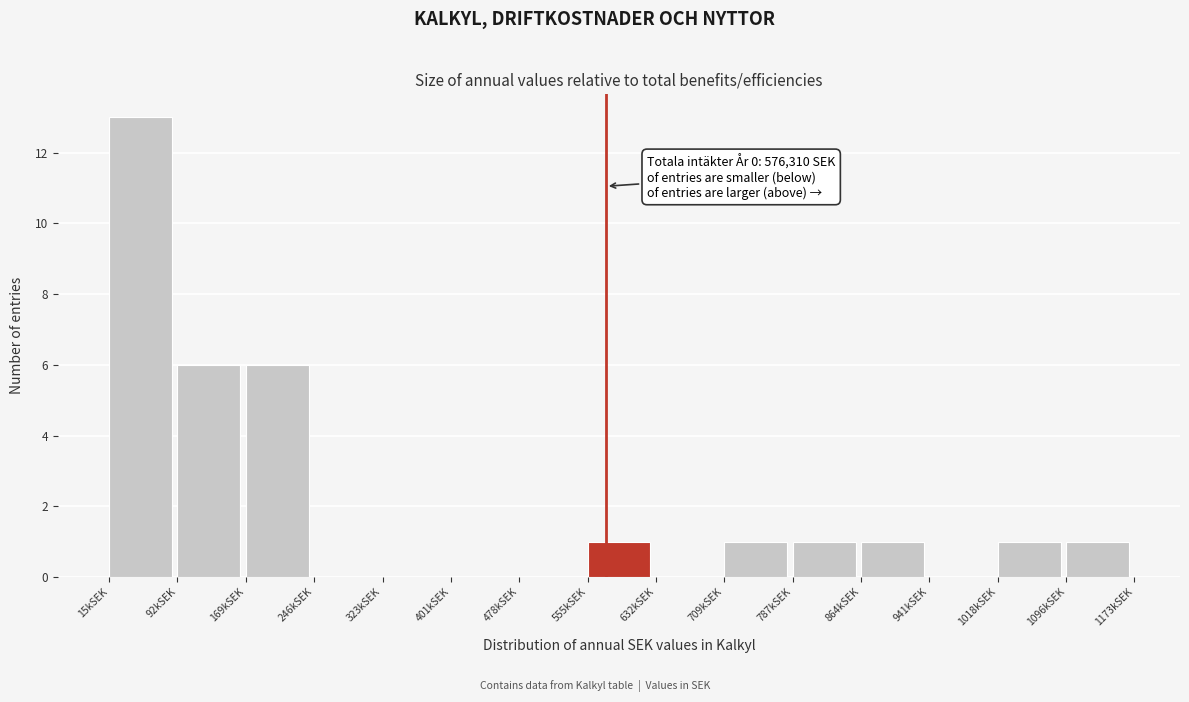

Reading left to right, list all the values displayed in this chart.

15kSEK=13	92kSEK=6	169kSEK=6	246kSEK=0	323kSEK=0	401kSEK=0	478kSEK=0	555kSEK=1	632kSEK=0	709kSEK=1	787kSEK=1	864kSEK=1	941kSEK=0	1018kSEK=1	1096kSEK=1